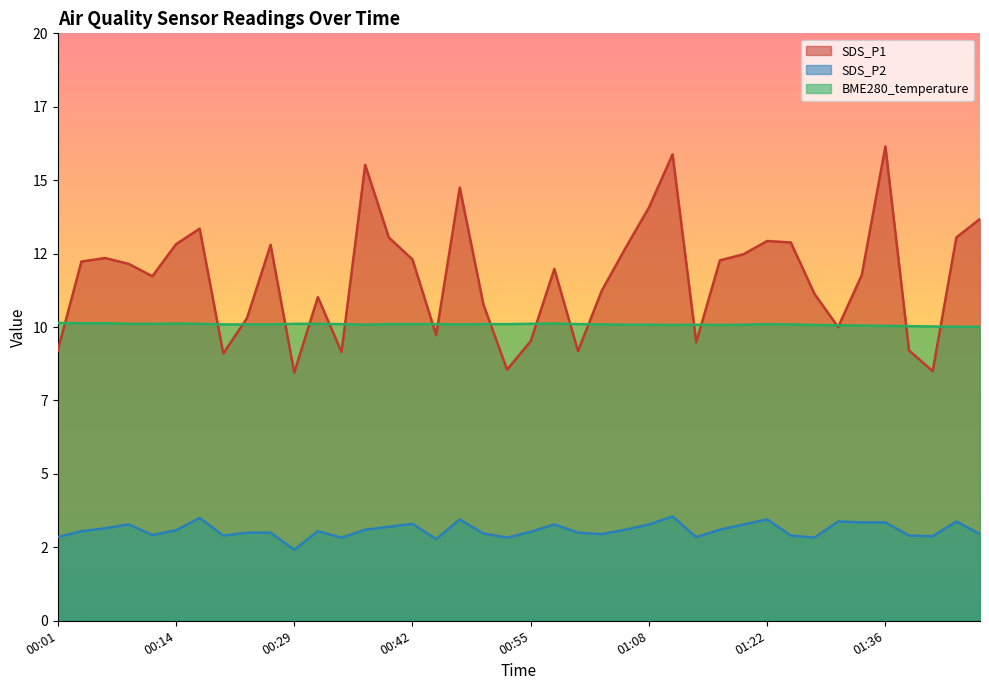

What is the difference between the highest and lowest values at 01:41?

7.1